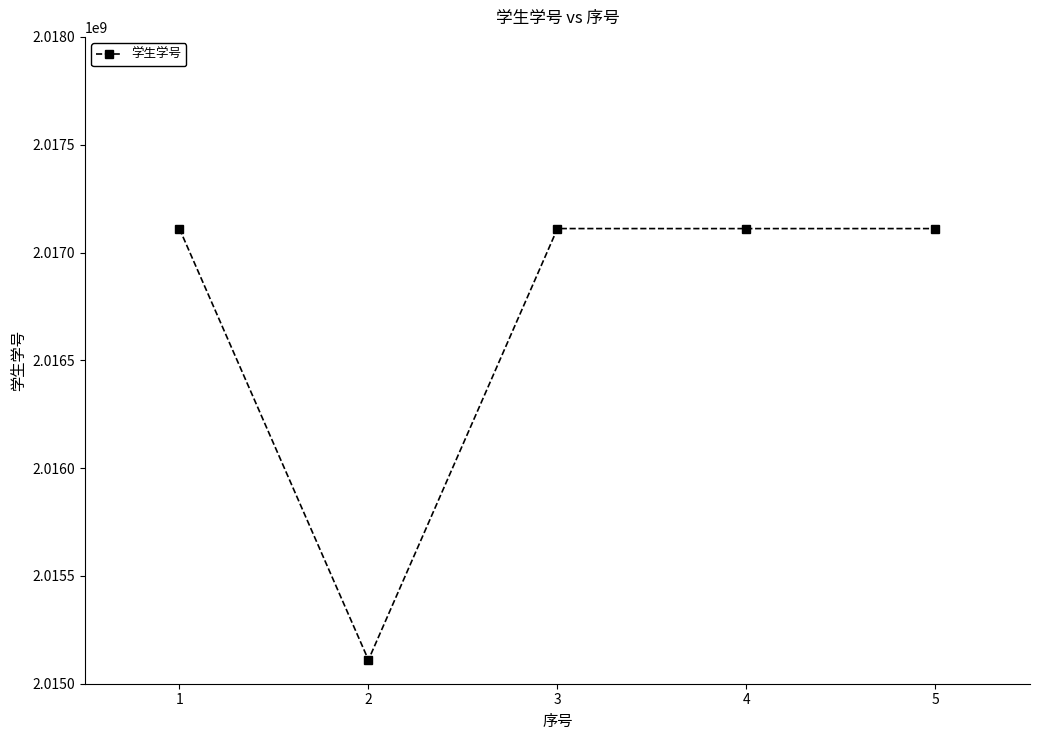

What is the minimum value shown in the chart?

2015110241